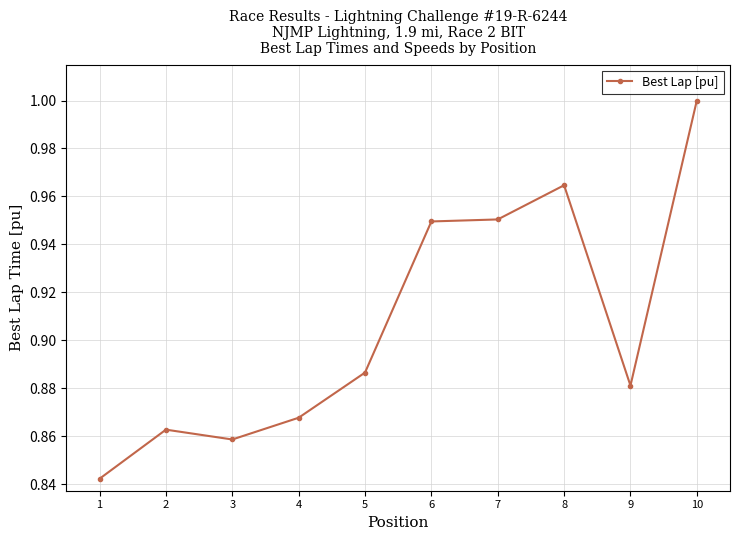

True or false: the data has more than 1 interior local peaks.

True